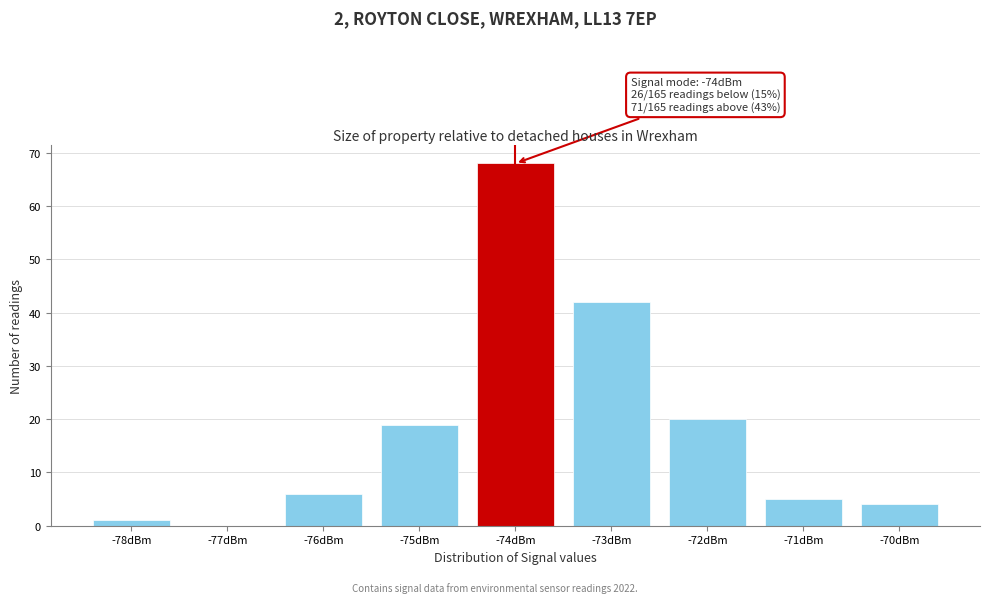

Which range on the x-axis has the tallest bar?

-74.5 to -73.5